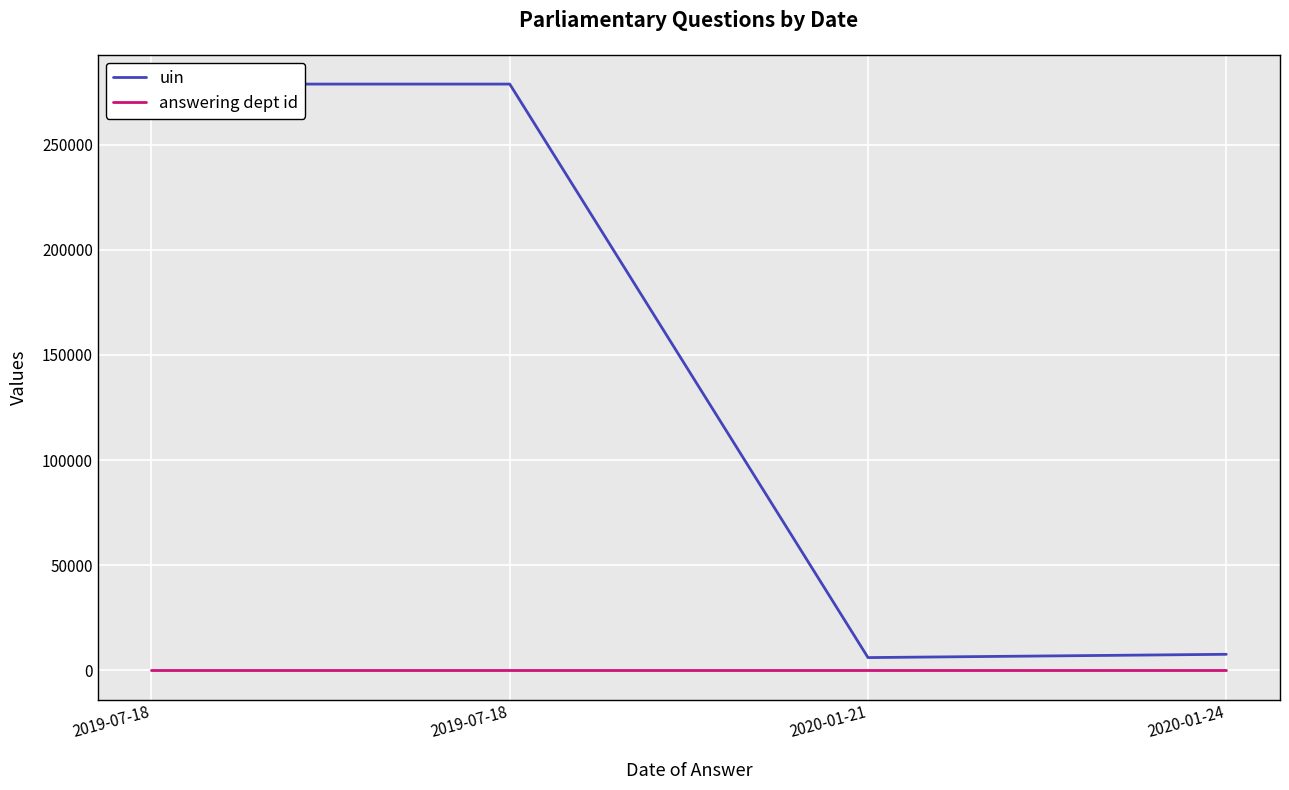

Is the value of uin at 2020-01-21 greater than the value of answering dept id at 2020-01-21?

Yes